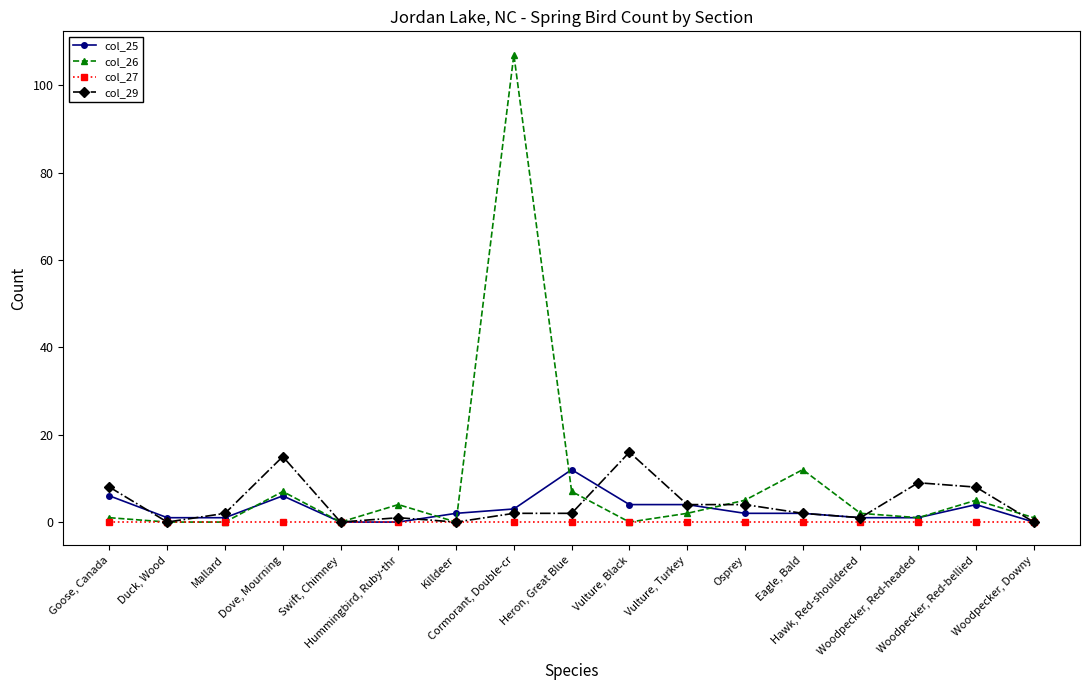

What is the difference between the second highest and minimum values in the col_26 series?

12